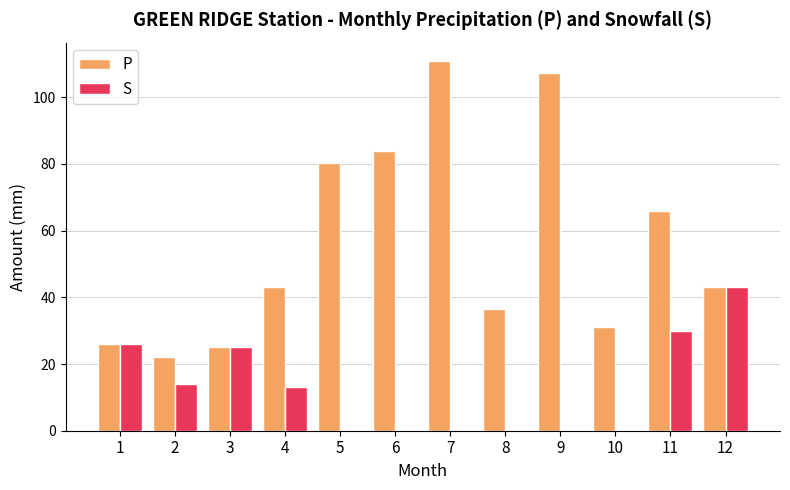

True or false: S has a value of 14.0 at 2.

True